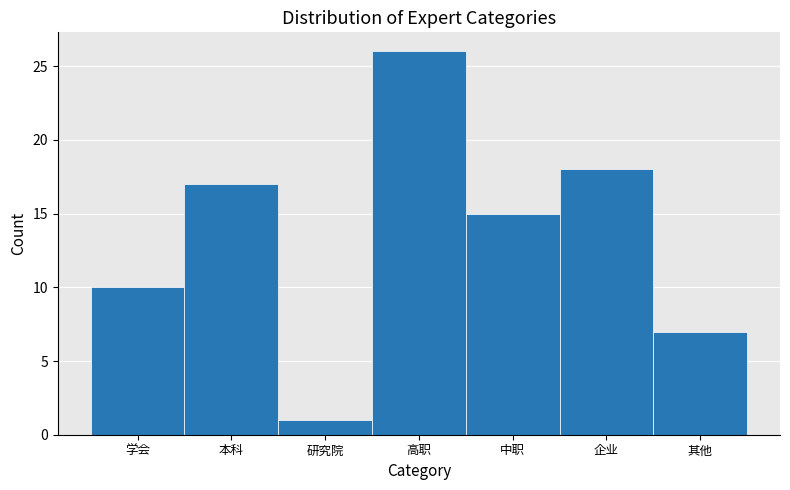

Reading left to right, list all the values displayed in this chart.

学会=10	本科=17	研究院=1	高职=26	中职=15	企业=18	其他=7